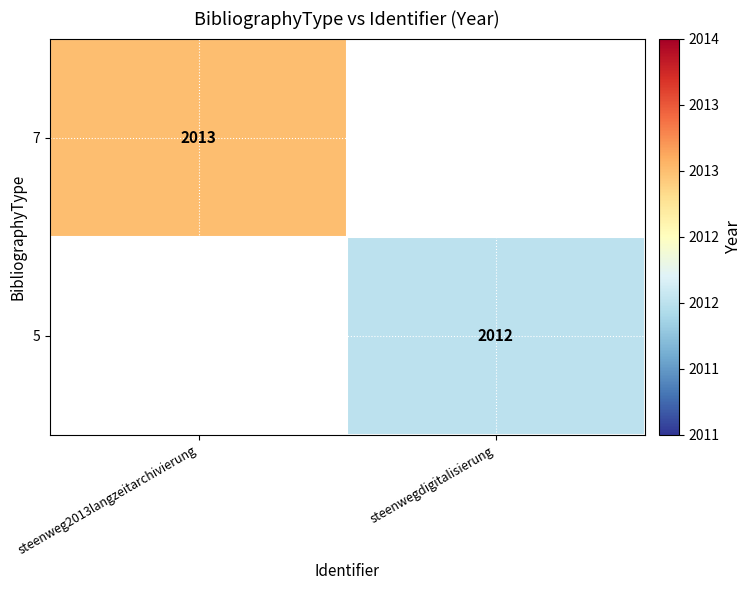

True or false: 5 has a value of 2630 at steenwegdigitalisierung.

False